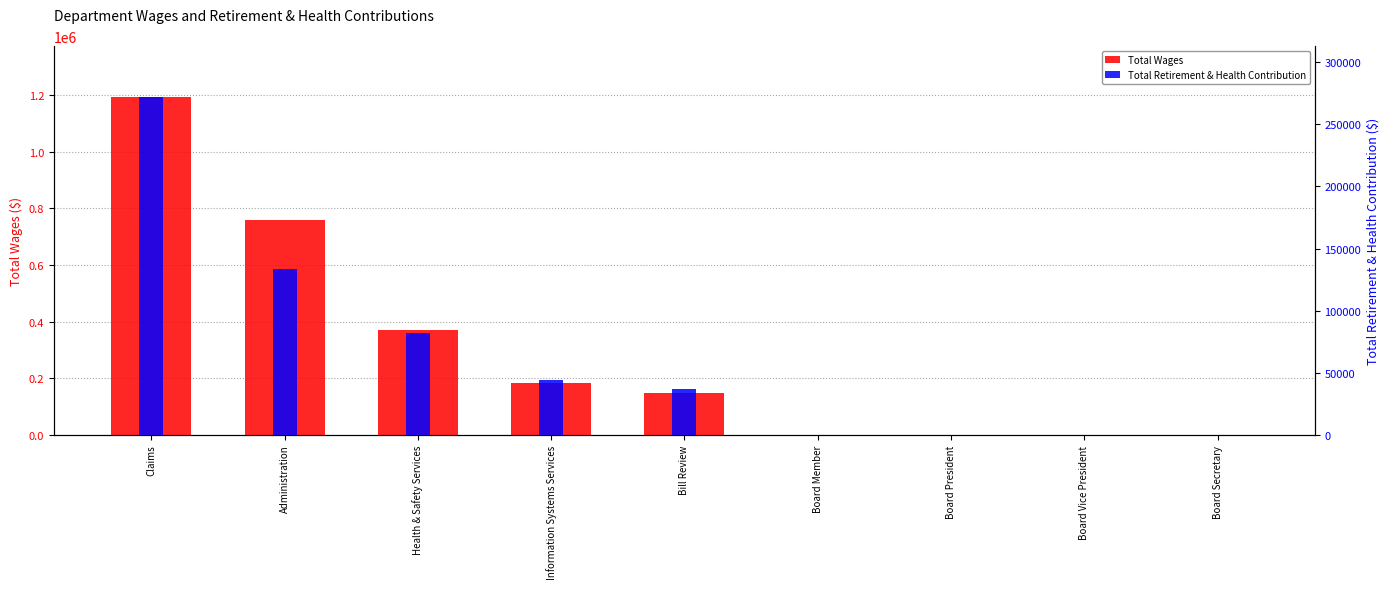

How many values in the Total Wages series exceed 149796?

4